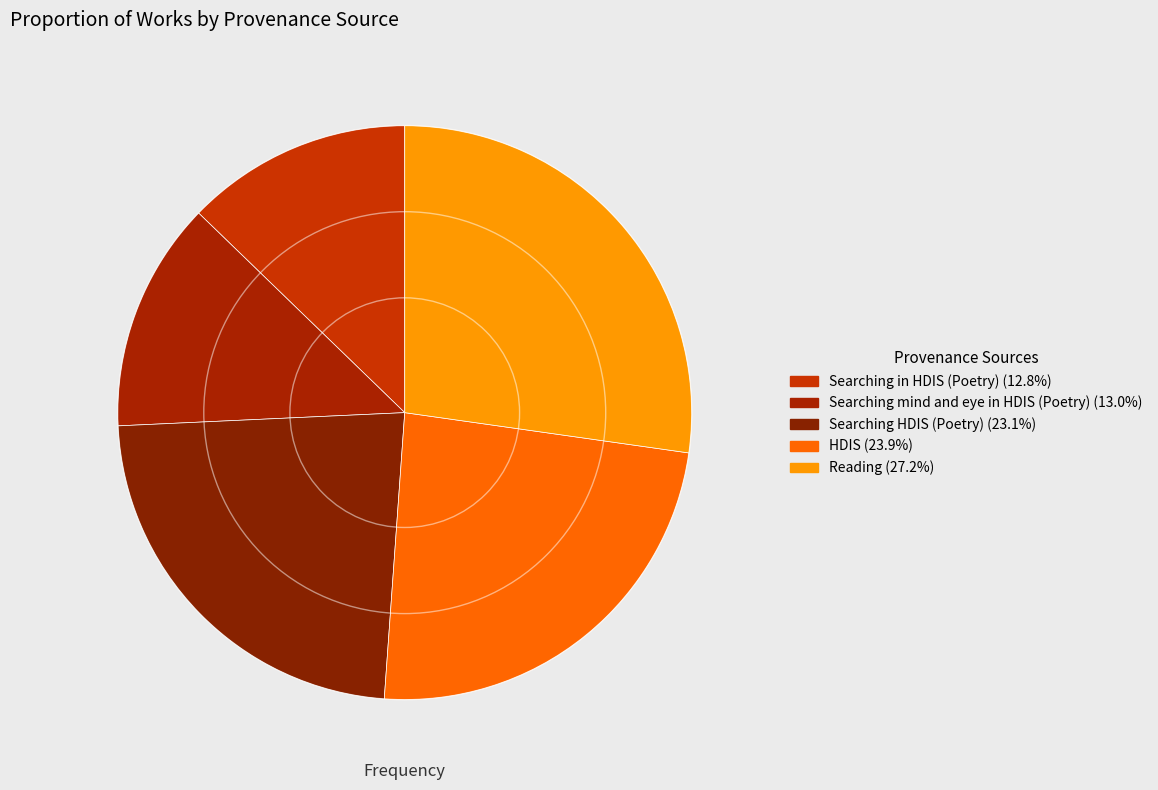

To the nearest percent, what is the difference between the HDIS and Reading slice percentages?

3%